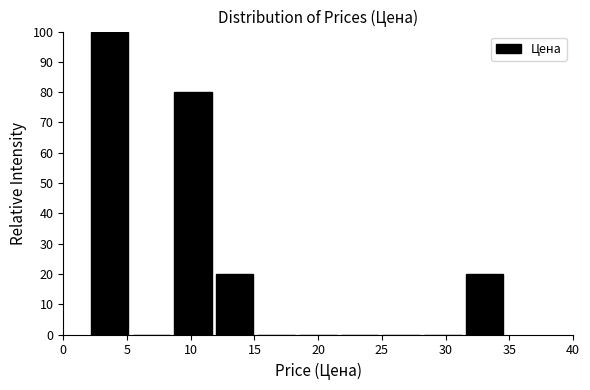

Reading left to right, transcribe this chart: for each bar, give the range it covers on the x-axis and its height. Neither the bar edges nor the heights are printed on the chart, so give them approximately, as read against the axes.

2.0 to 5.5: 100
5.5 to 8.5: 0
8.5 to 12.0: 80
12.0 to 15.0: 20
15.0 to 18.5: 0
18.5 to 21.5: 0
21.5 to 25.0: 0
25.0 to 28.0: 0
28.0 to 31.5: 0
31.5 to 34.5: 20